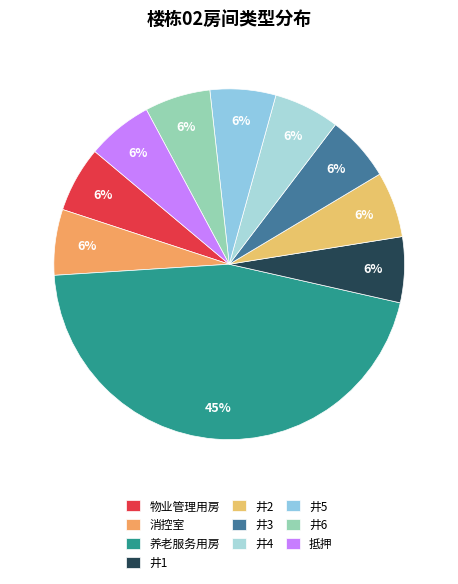

Which category has the biggest portion of the pie?

养老服务用房